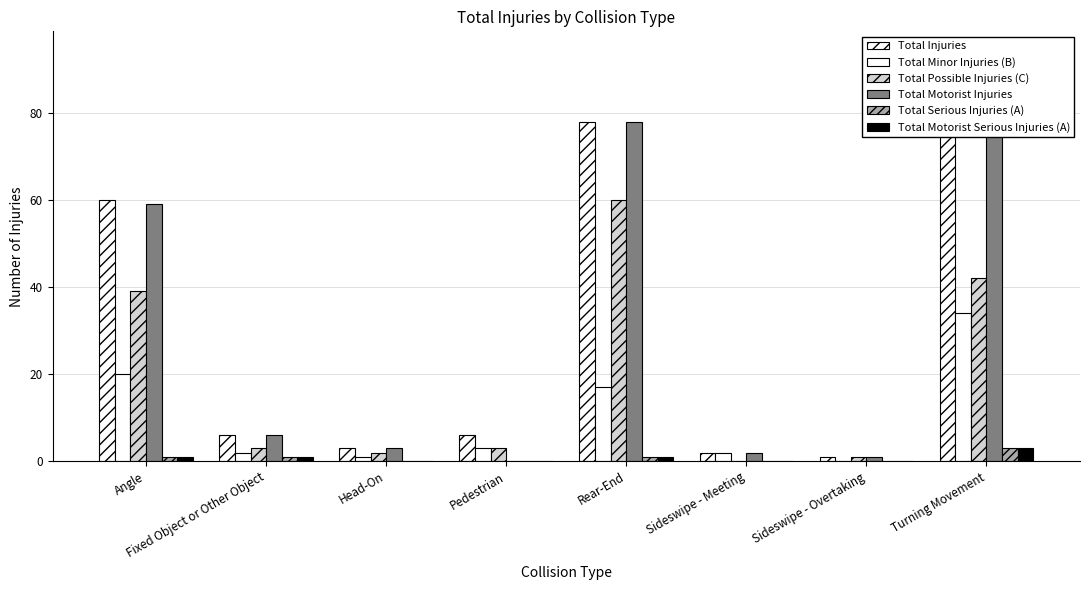

What is the label of the 3rd bar from the left?

Head-On